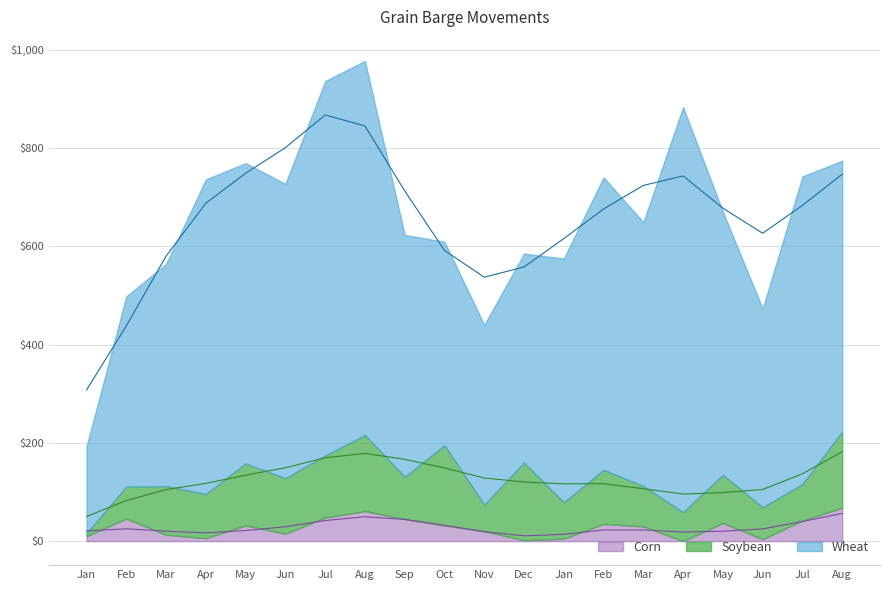

At how many categories does at least one series exceed 82?

20